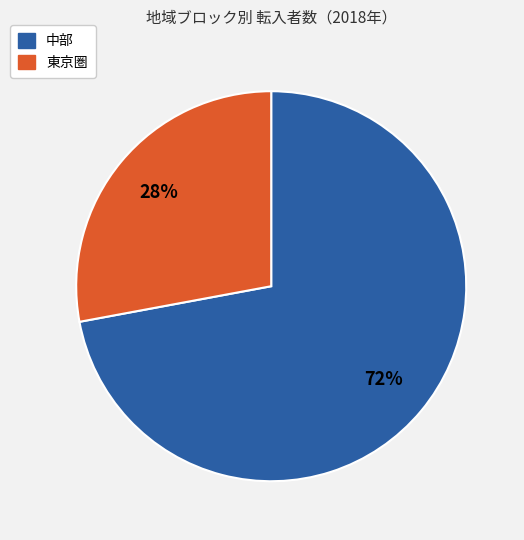

To the nearest percent, what portion does 中部 represent?

72%